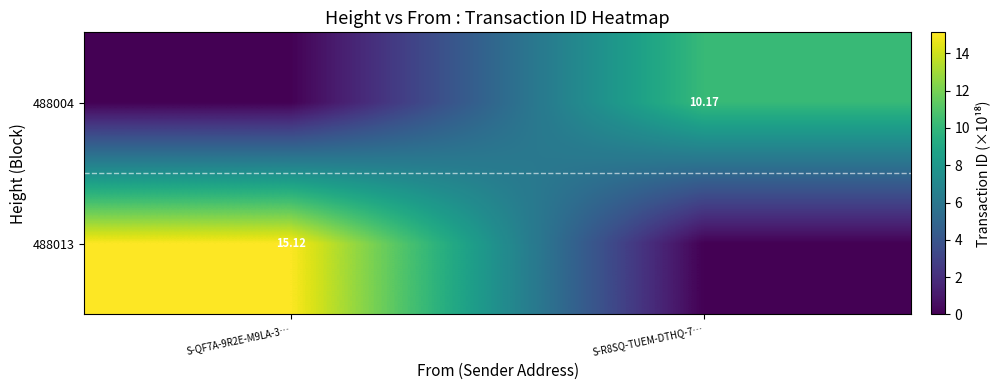

Which series has the largest total across all categories?

488013